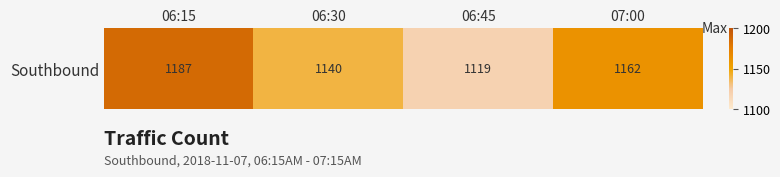

At which category does the chart reach its peak across all series?

06:15